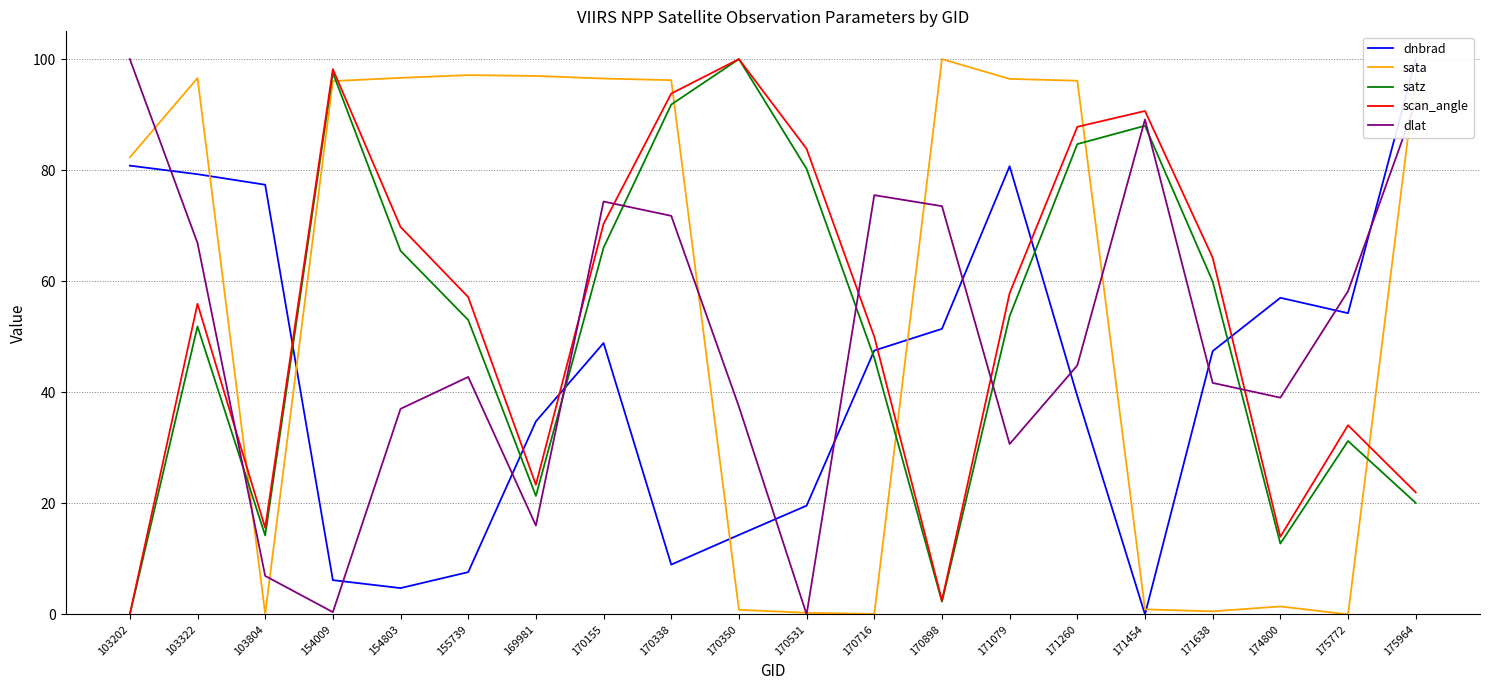

The dnbrad series shows 9.0 at 170350. True or false?

False